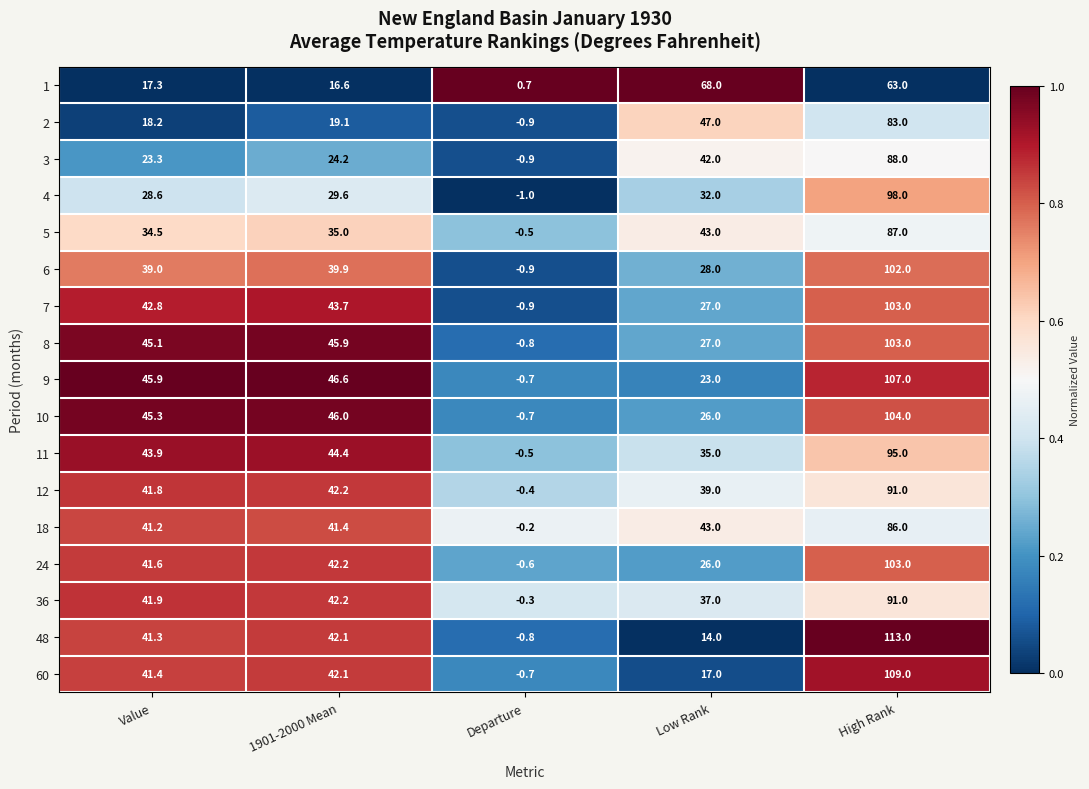

Which series has the largest total across all categories?

9